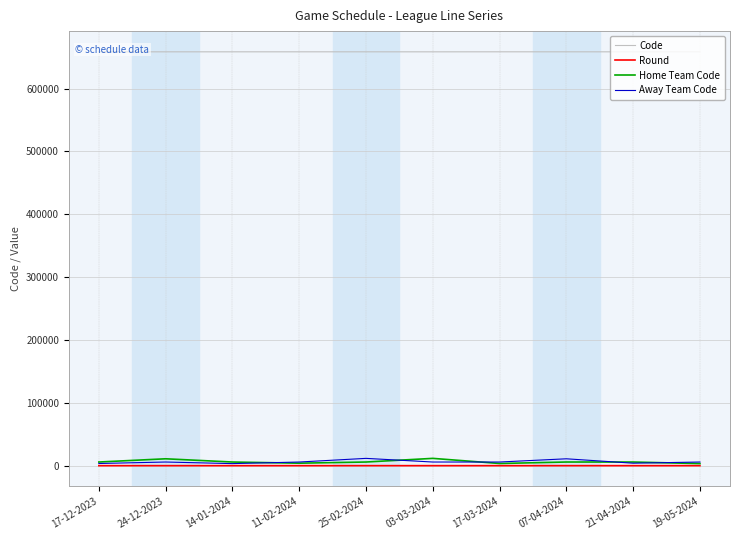

What is the greatest value displayed?

658541